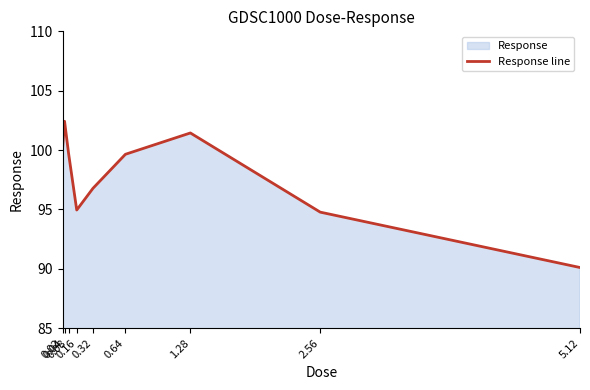

Which label corresponds to the largest value in the chart?

0.04